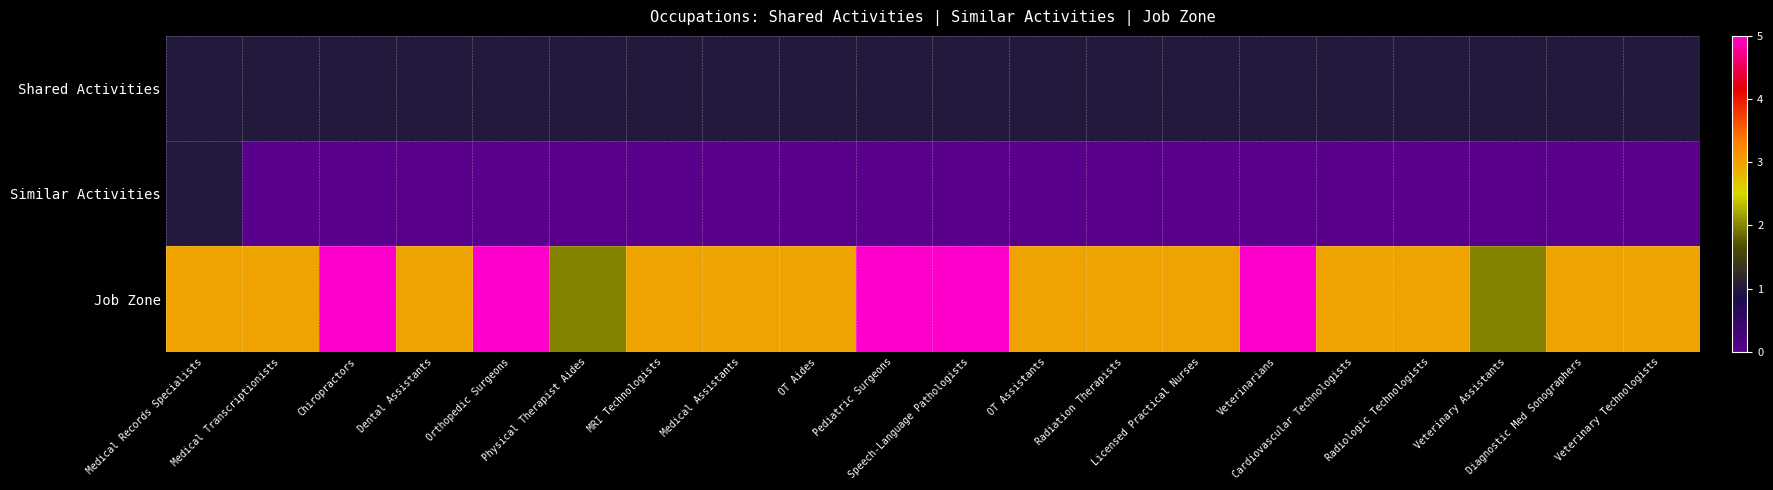

Reading right to left, transcribe all the data shown in this chart.

Shared Activities: Veterinary Technologists=1	Diagnostic Med Sonographers=1	Veterinary Assistants=1	Radiologic Technologists=1	Cardiovascular Technologists=1	Veterinarians=1	Licensed Practical Nurses=1	Radiation Therapists=1	OT Assistants=1	Speech-Language Pathologists=1	Pediatric Surgeons=1	OT Aides=1	Medical Assistants=1	MRI Technologists=1	Physical Therapist Aides=1	Orthopedic Surgeons=1	Dental Assistants=1	Chiropractors=1	Medical Transcriptionists=1	Medical Records Specialists=1
Similar Activities: Veterinary Technologists=0	Diagnostic Med Sonographers=0	Veterinary Assistants=0	Radiologic Technologists=0	Cardiovascular Technologists=0	Veterinarians=0	Licensed Practical Nurses=0	Radiation Therapists=0	OT Assistants=0	Speech-Language Pathologists=0	Pediatric Surgeons=0	OT Aides=0	Medical Assistants=0	MRI Technologists=0	Physical Therapist Aides=0	Orthopedic Surgeons=0	Dental Assistants=0	Chiropractors=0	Medical Transcriptionists=0	Medical Records Specialists=1
Job Zone: Veterinary Technologists=3	Diagnostic Med Sonographers=3	Veterinary Assistants=2	Radiologic Technologists=3	Cardiovascular Technologists=3	Veterinarians=5	Licensed Practical Nurses=3	Radiation Therapists=3	OT Assistants=3	Speech-Language Pathologists=5	Pediatric Surgeons=5	OT Aides=3	Medical Assistants=3	MRI Technologists=3	Physical Therapist Aides=2	Orthopedic Surgeons=5	Dental Assistants=3	Chiropractors=5	Medical Transcriptionists=3	Medical Records Specialists=3